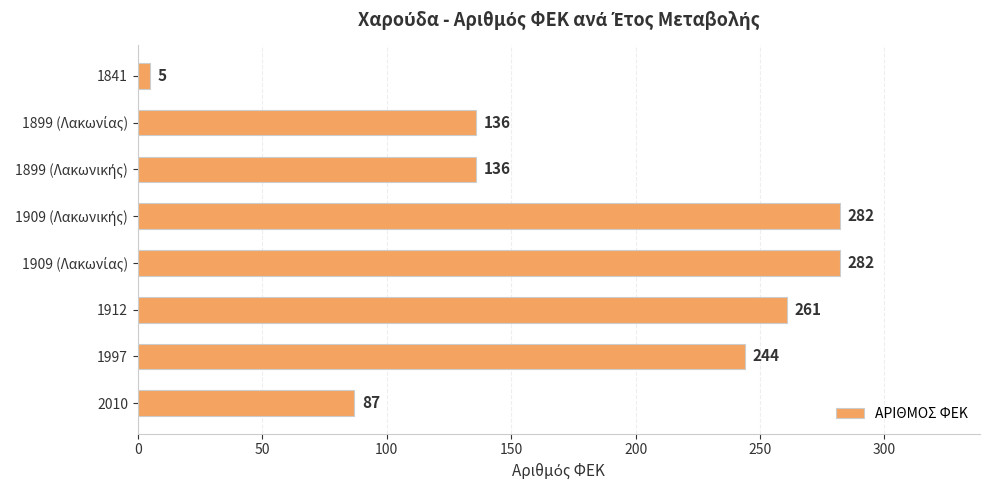

What is the ratio of the value at 2010 to the value at 1912?

0.3